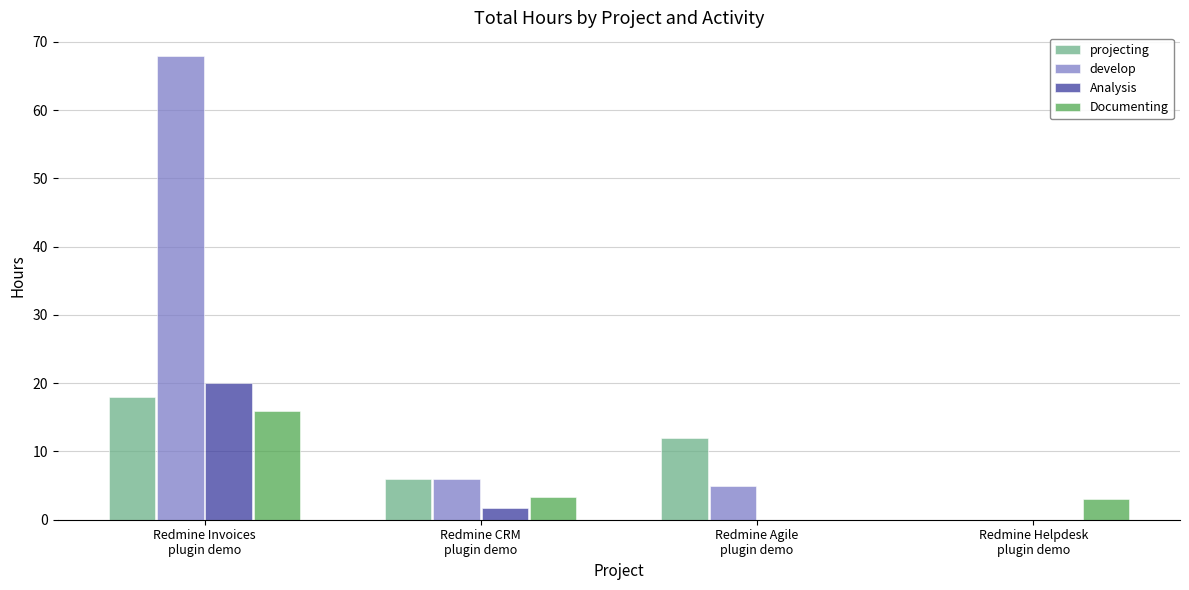

Reading left to right, transcribe all the data shown in this chart.

projecting: 18.0	6.0	12.0	0.0
develop: 68.0	6.0	5.0	0.0
Analysis: 20.0	1.8	0.0	0.0
Documenting: 16.0	3.3	0.0	3.0